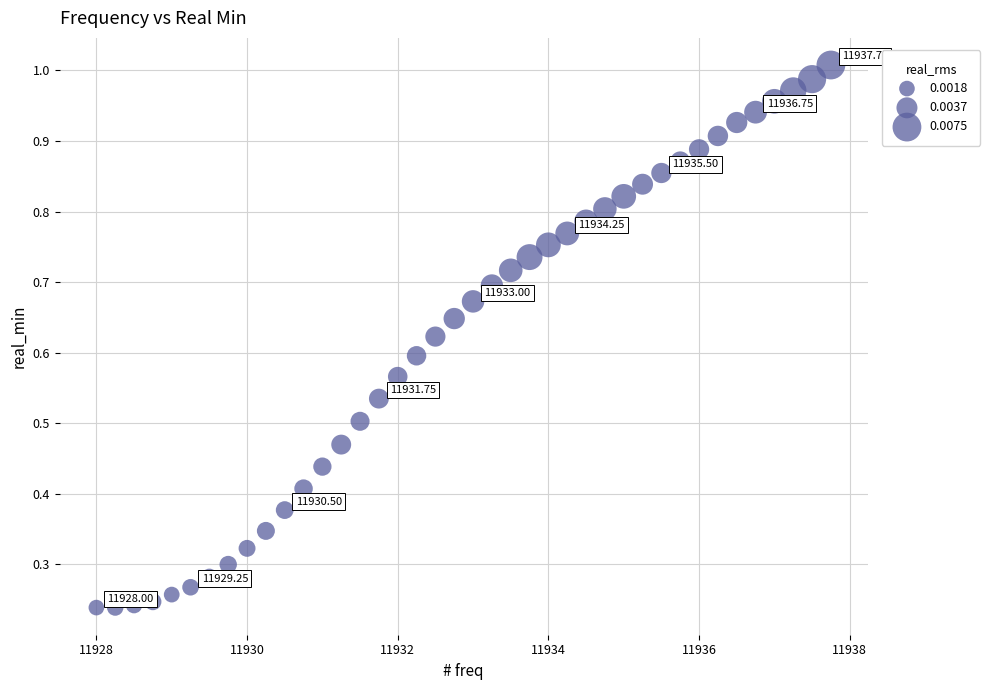

What is the range of X values (max minus min)?

9.8